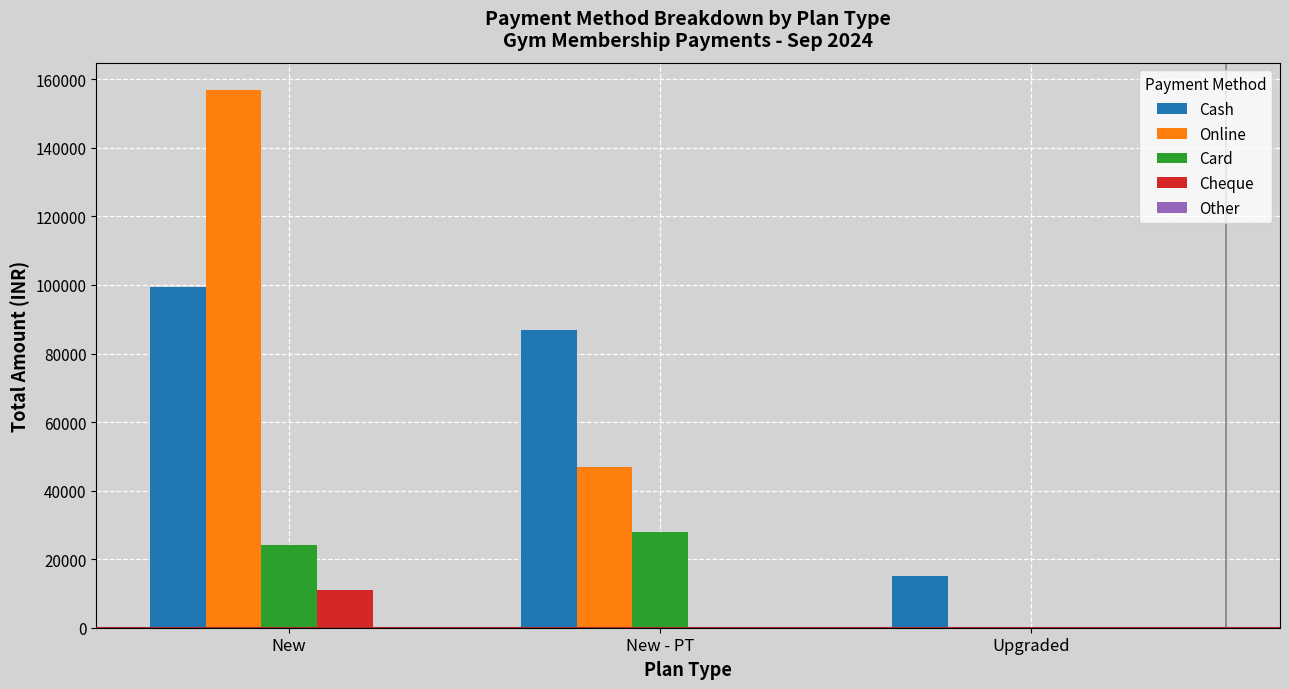

Where does the Cash series first go above 86999?

New